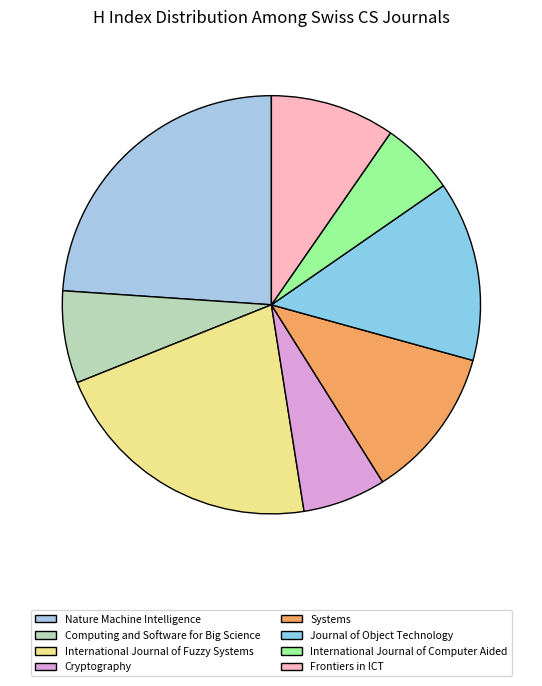

To the nearest percent, what is the combined percentage of Nature Machine Intelligence and Frontiers in ICT?

34%